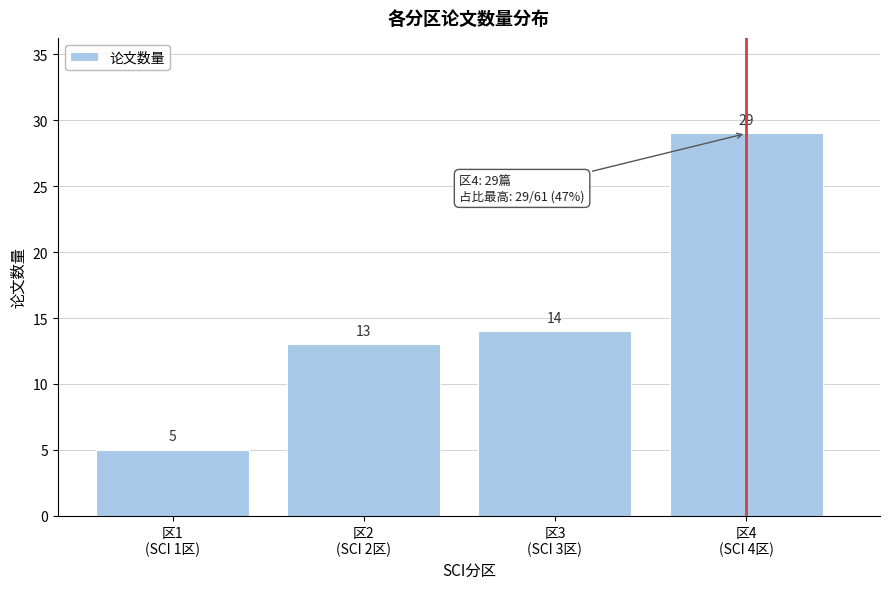

Reading left to right, list all the values displayed in this chart.

5	13	14	29